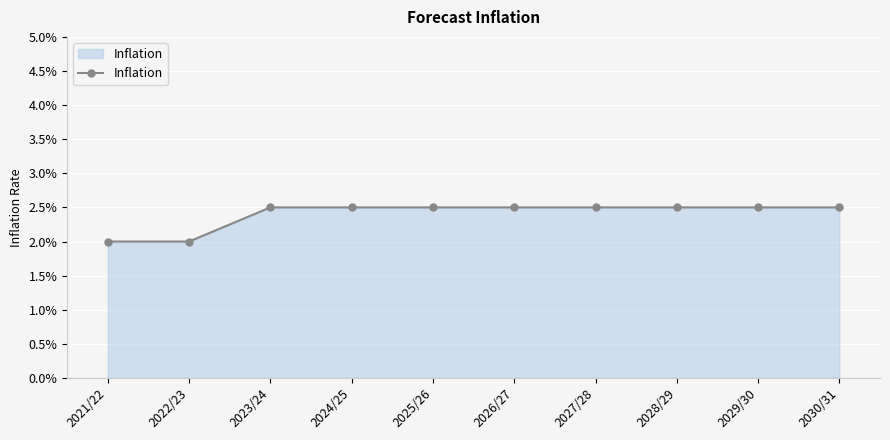

Does the chart display data point markers on the line(s)?

Yes